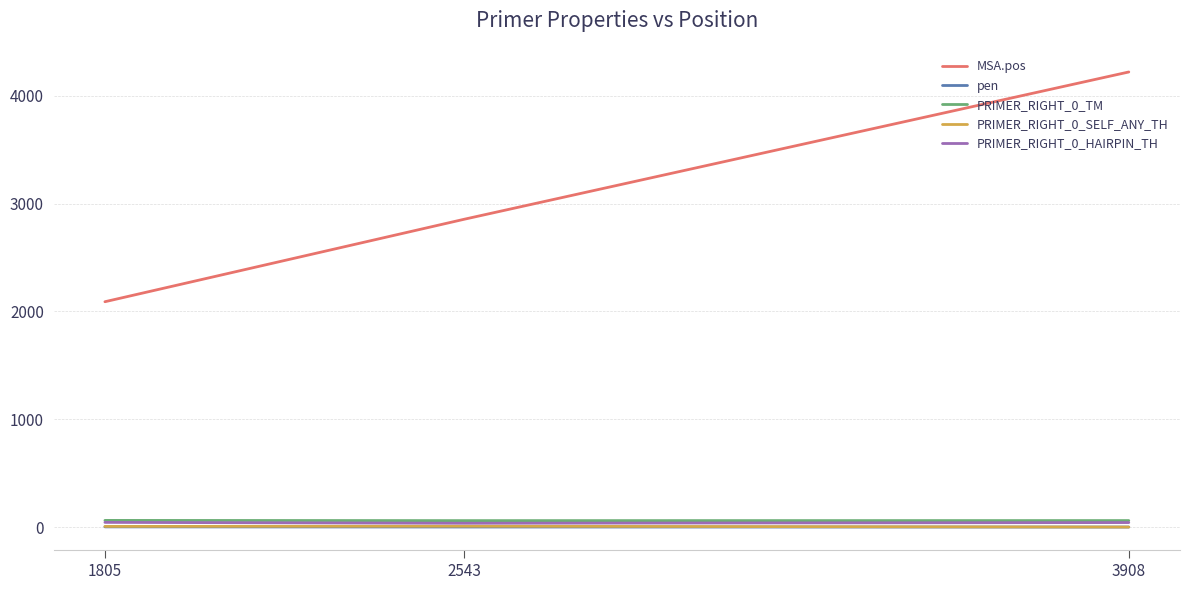

Where does the PRIMER_RIGHT_0_TM series first go above 60?

1805